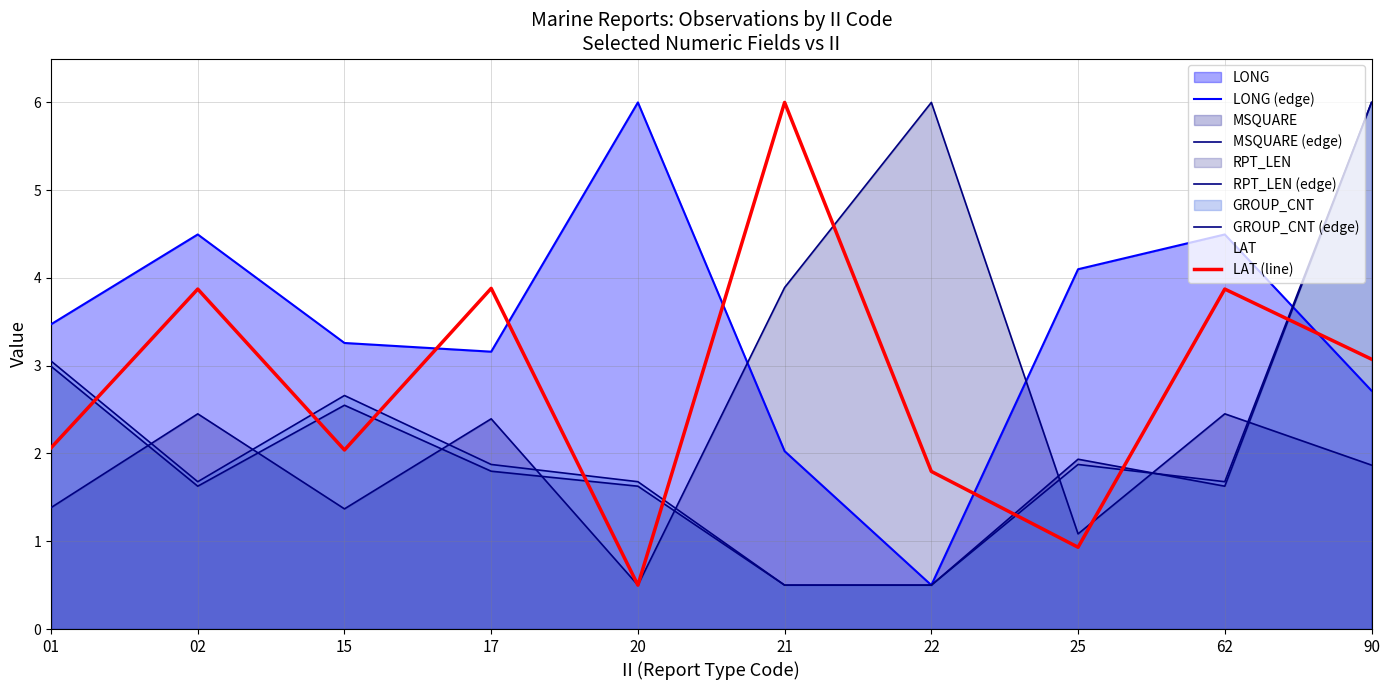

List the labels in order of LAT (line) value, largest first.

21, 17, 02, 62, 90, 01, 15, 22, 25, 20